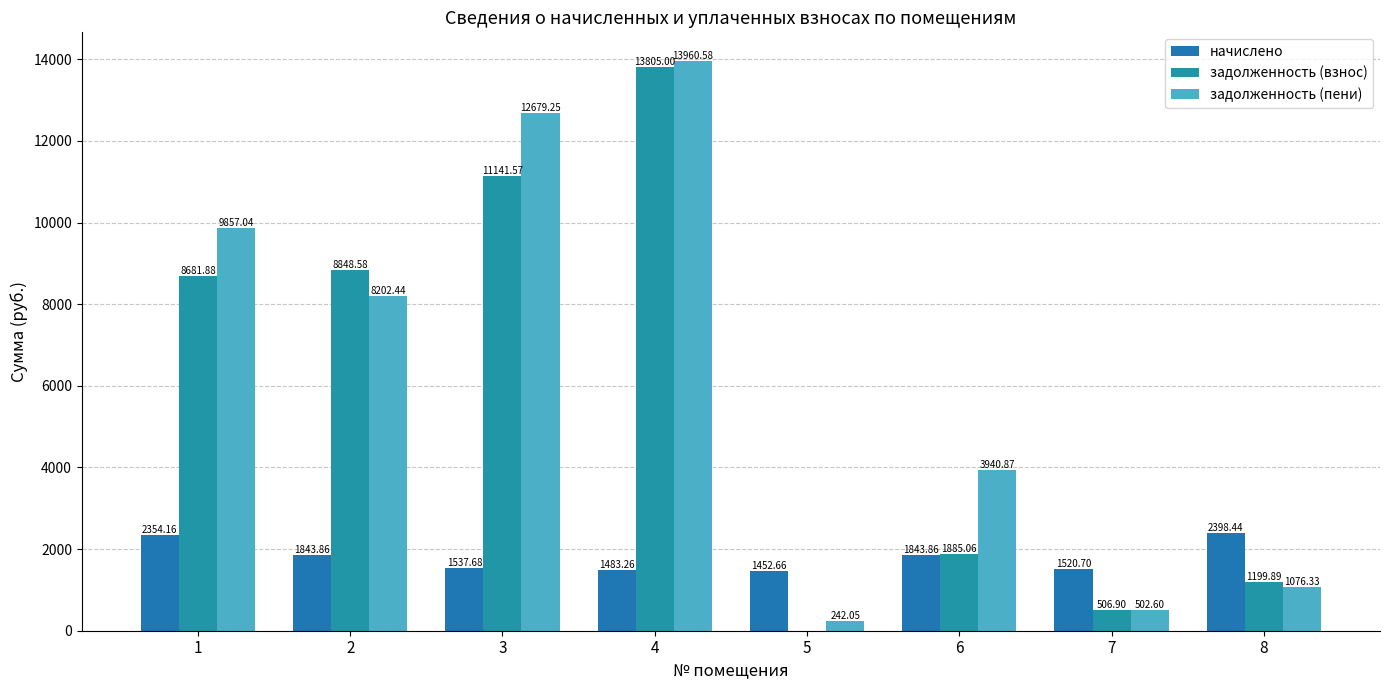

At which label does задолженность (пени) reach its minimum?

5